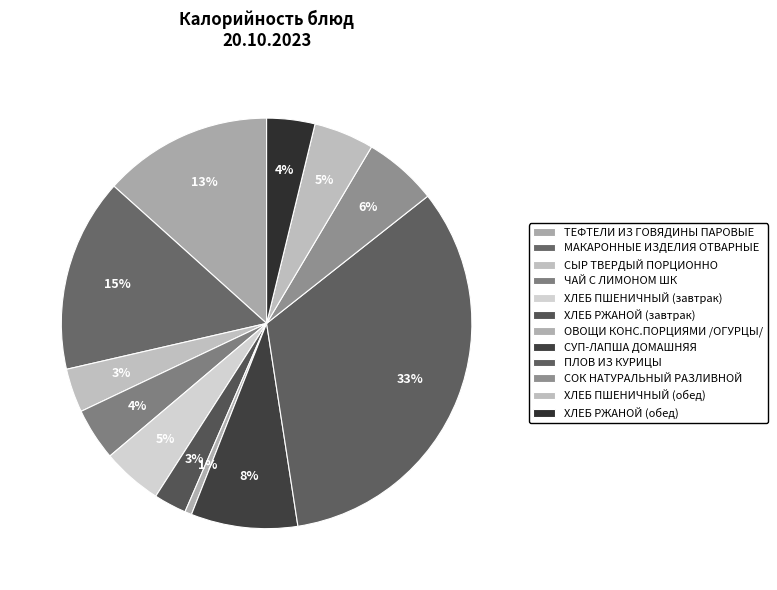

Count the number of slices in the pie.

12